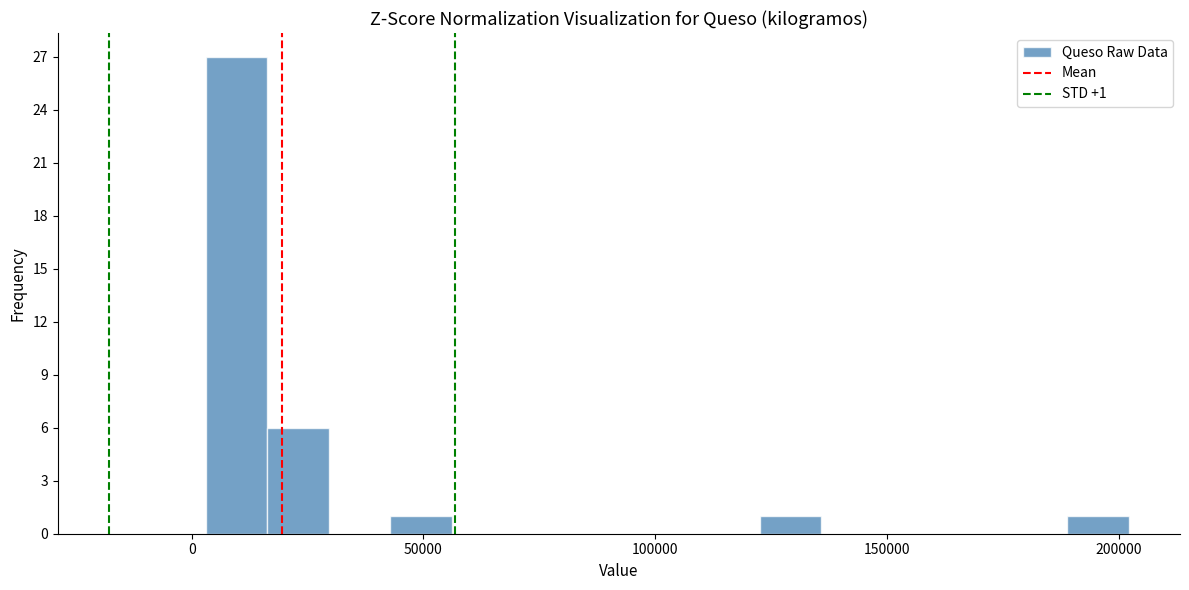

Around what value on the x-axis is the tallest bar? Give the approximate position of its centre, as read against the axis.

10000